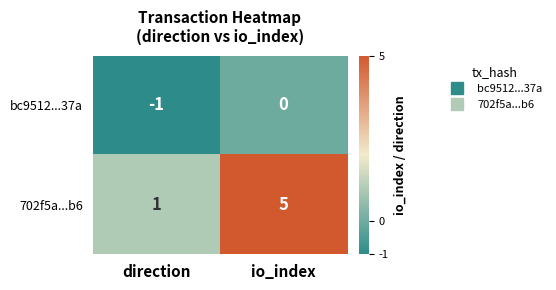

What is the sum of all 702f5a...b6 values?

6